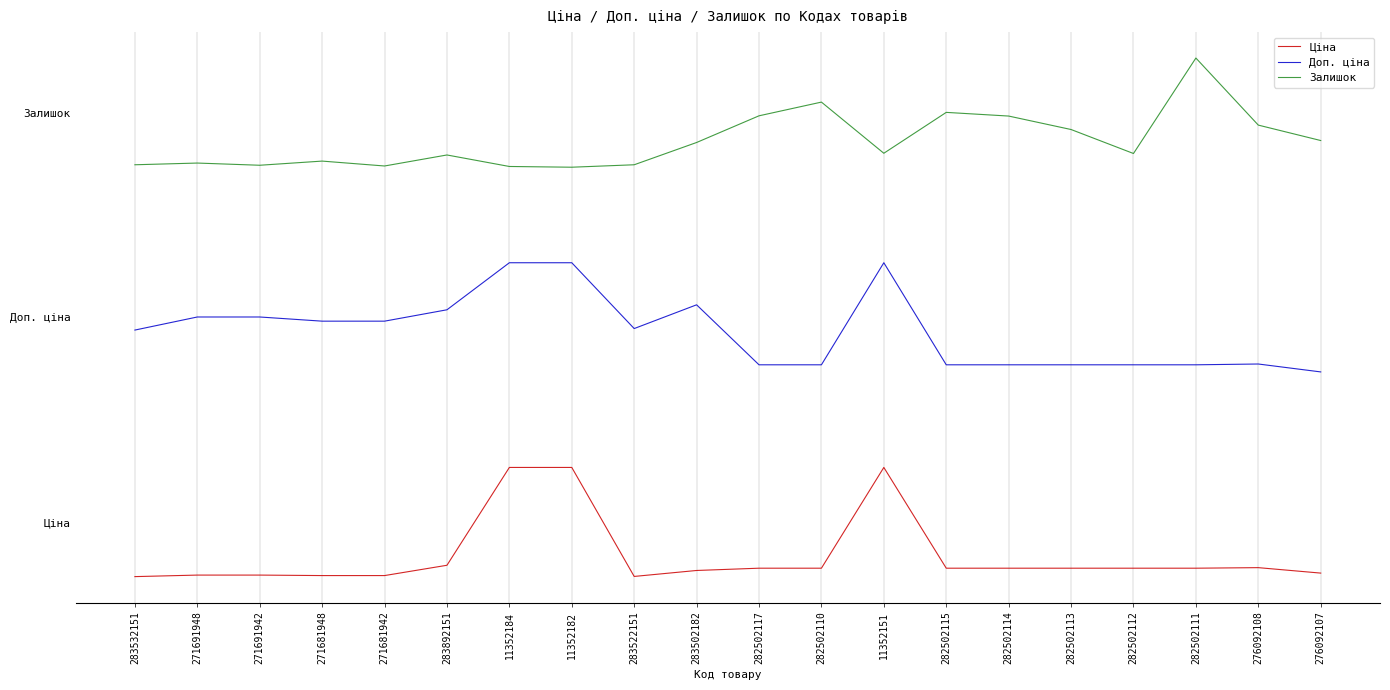

Which series has the widest spread of values?

Ціна